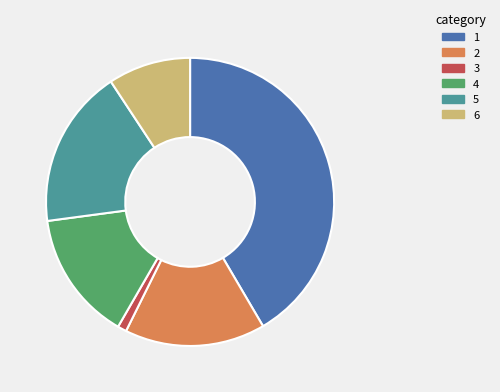

Is there any slice that represents more than half of the pie?

No